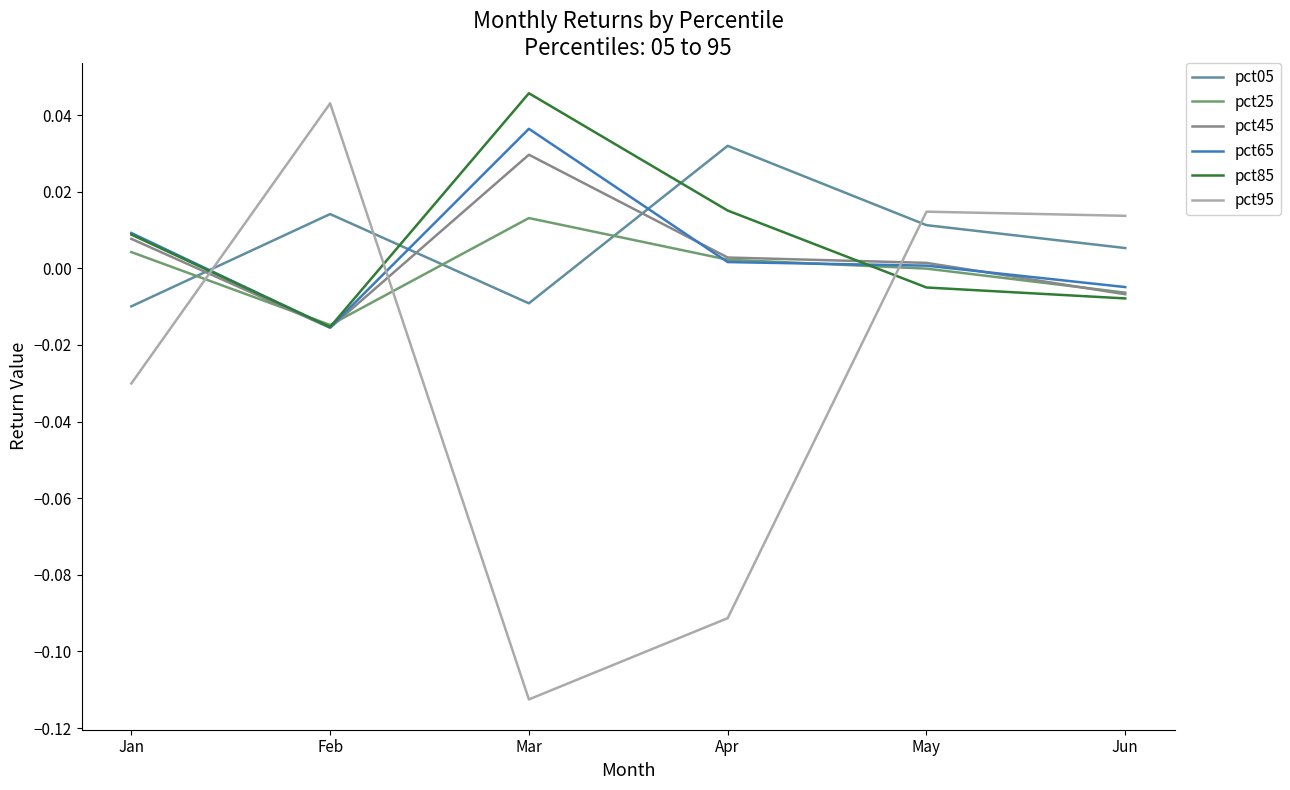

True or false: pct25 has more than 0 interior local peaks.

True